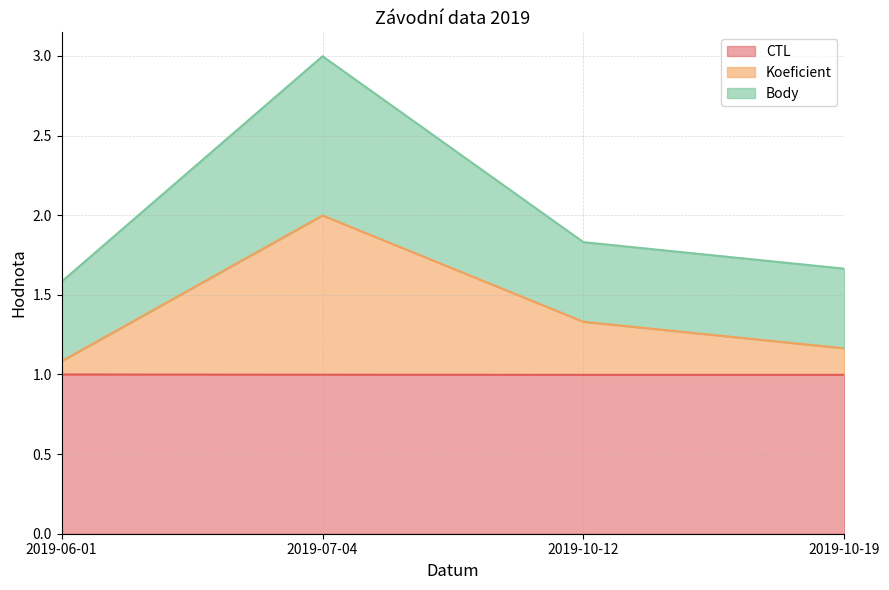

How many interior local valleys does the CTL series have?

1